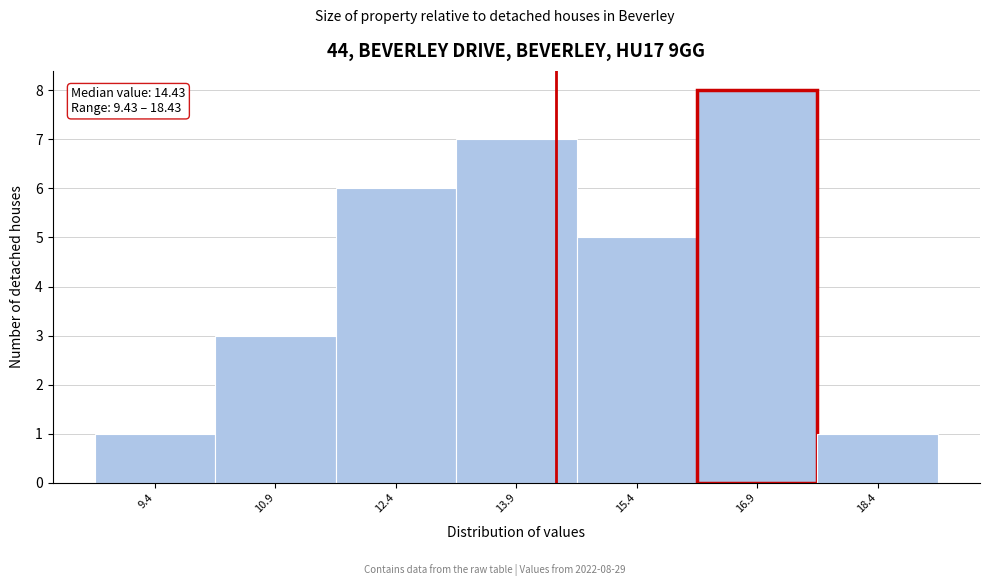

Which range on the x-axis has the tallest bar?

16.18 to 17.68